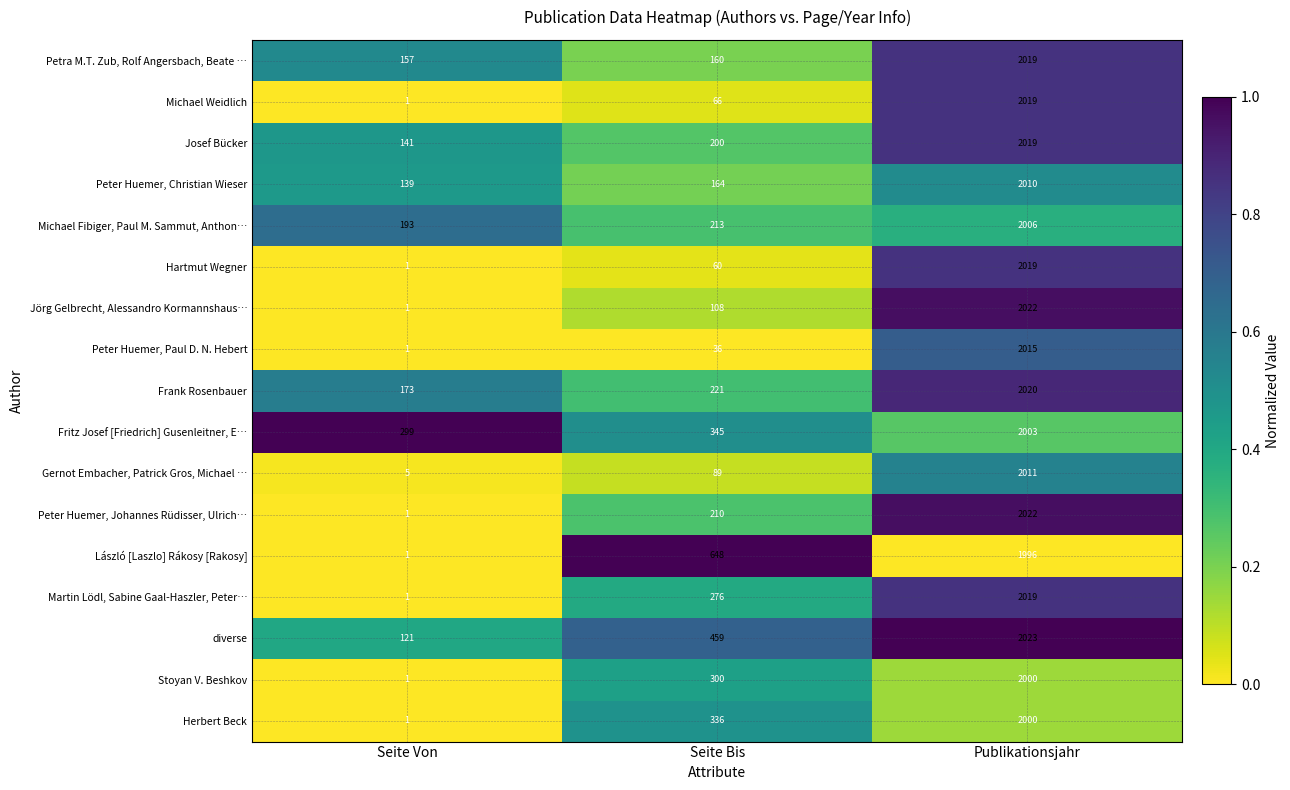

Between Seite Bis and Publikationsjahr, which series saw the biggest shift?

Peter Huemer, Paul D. N. Hebert